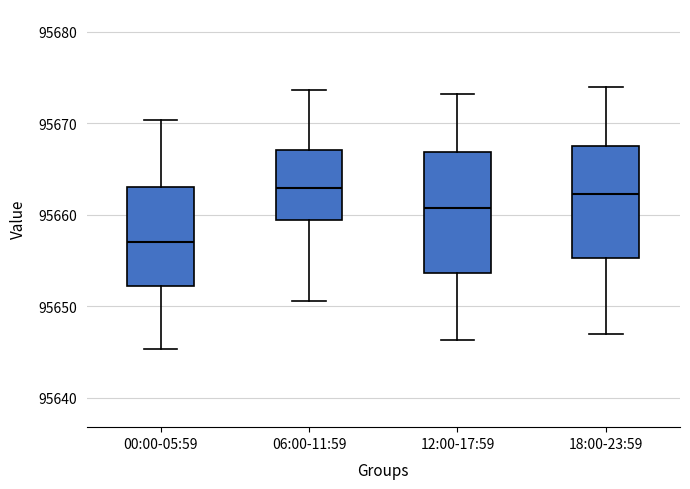

Which box's median line is the lowest?

00:00-05:59